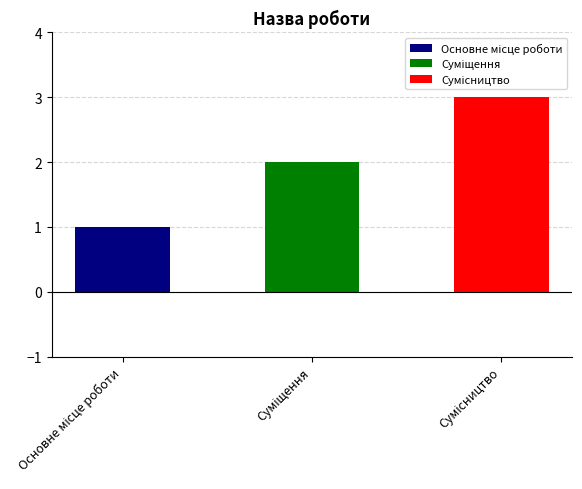

What is the minimum value shown in the chart?

1